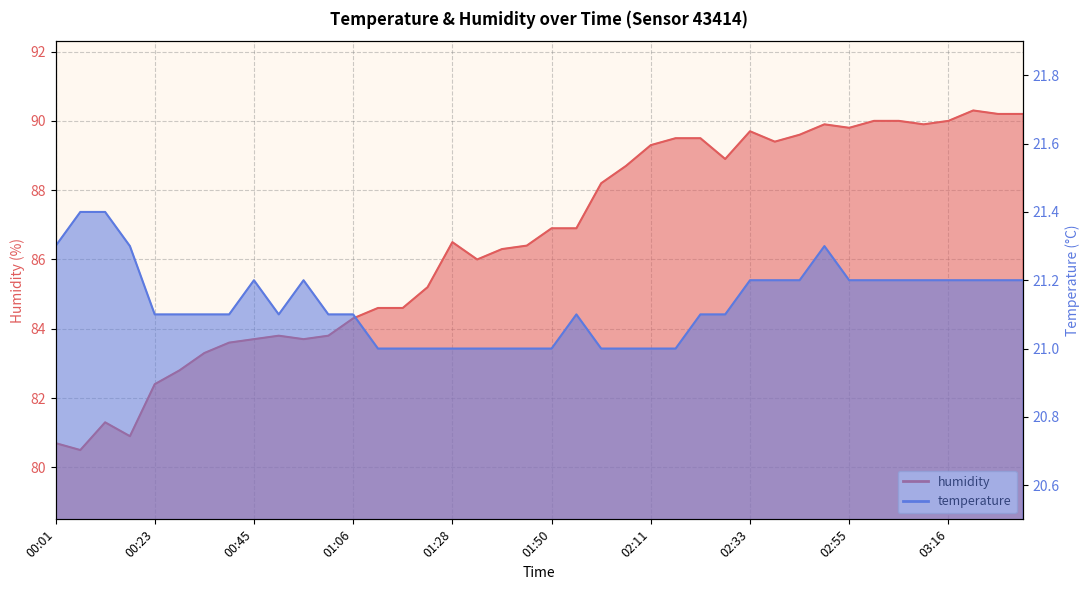

True or false: temperature and humidity cross at least once.

False